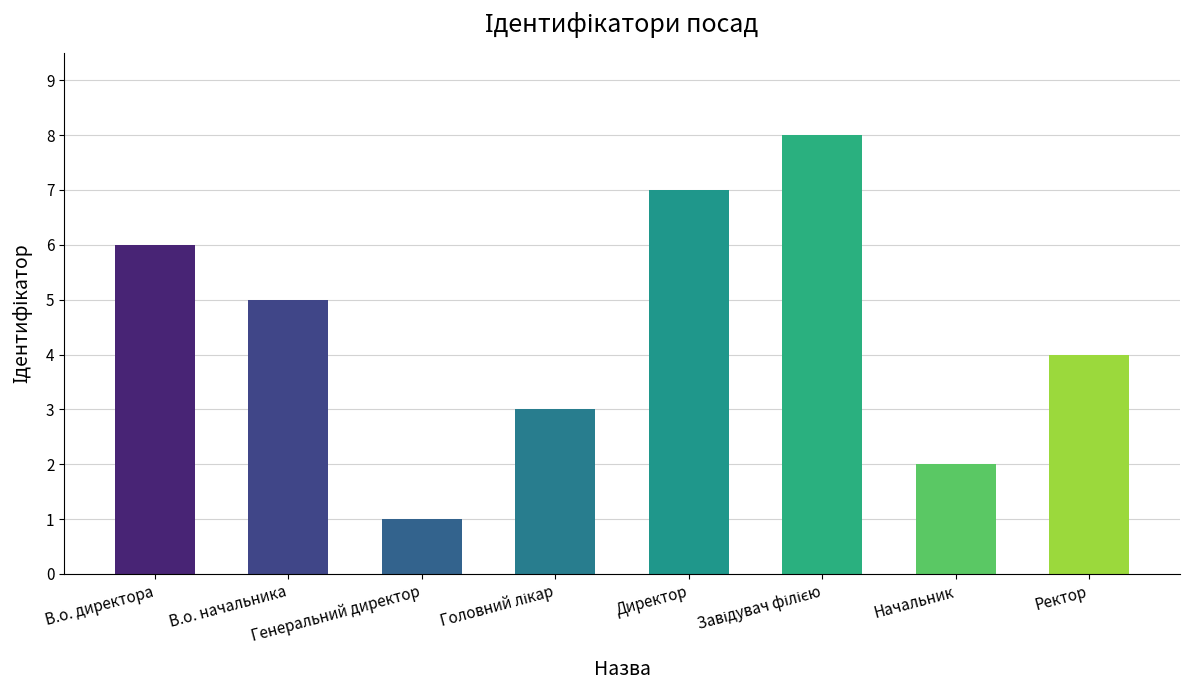

What is the minimum value shown in the chart?

1